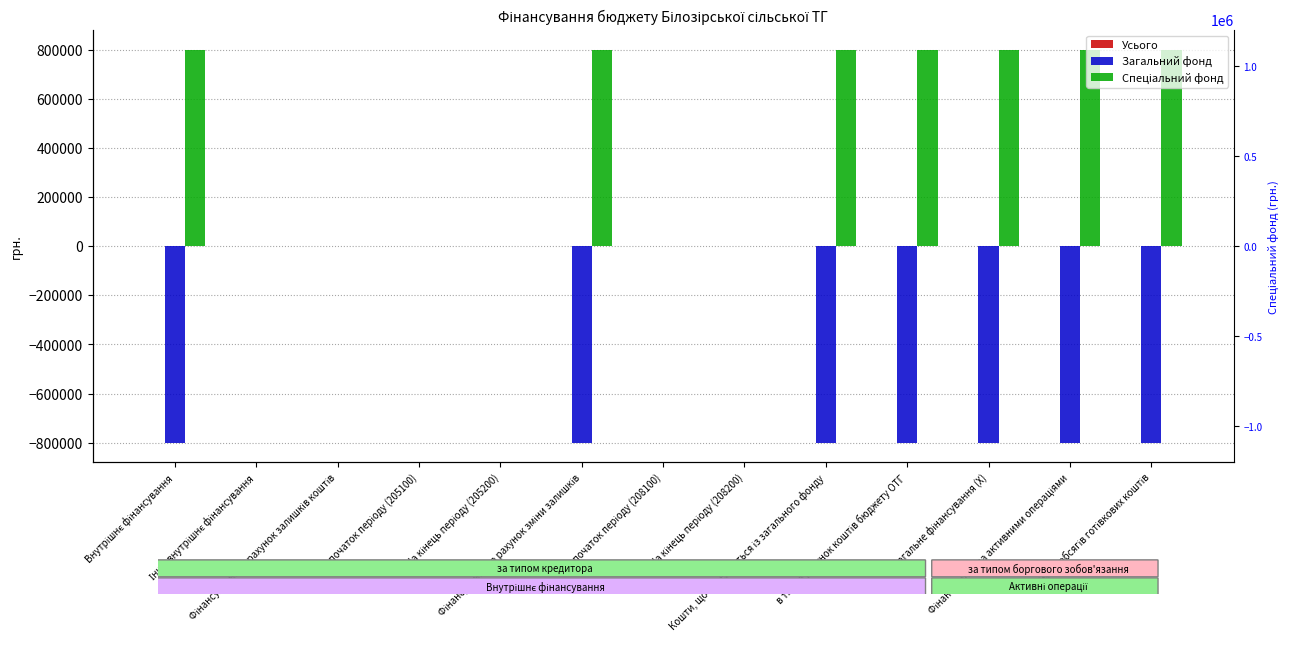

Which series has the largest range (max minus min)?

Загальний фонд